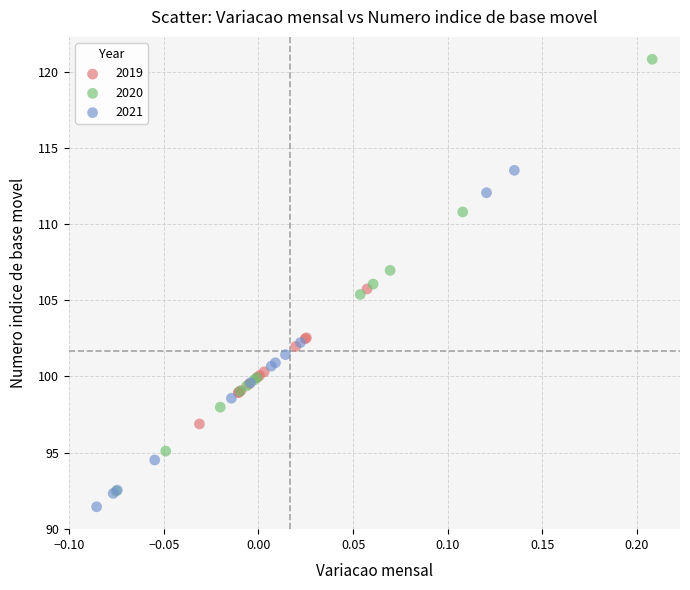

Which series reaches the maximum Y coordinate?

2020